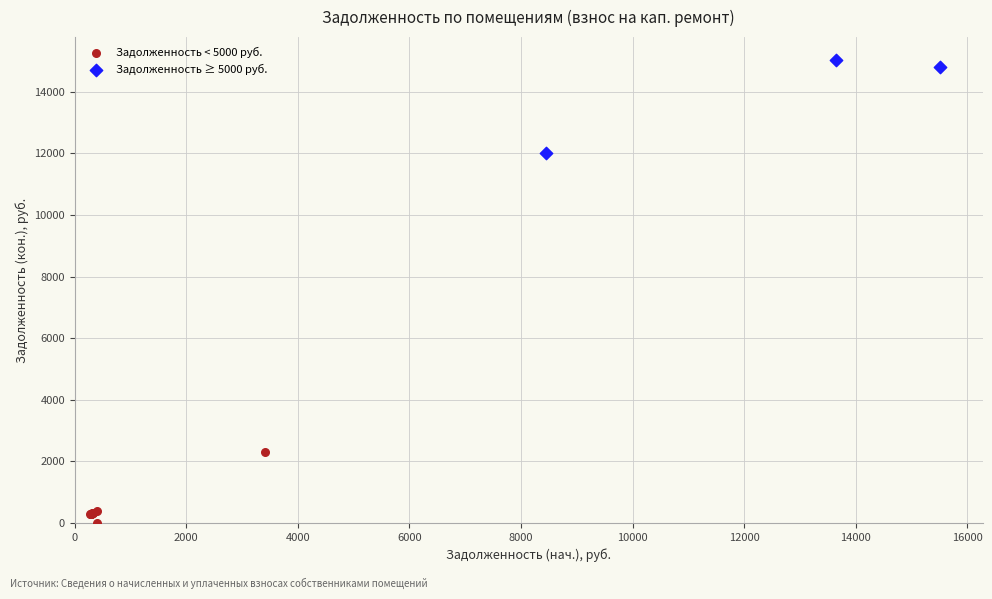

Which series reaches the maximum Y coordinate?

Задолженность ≥ 5000 руб.